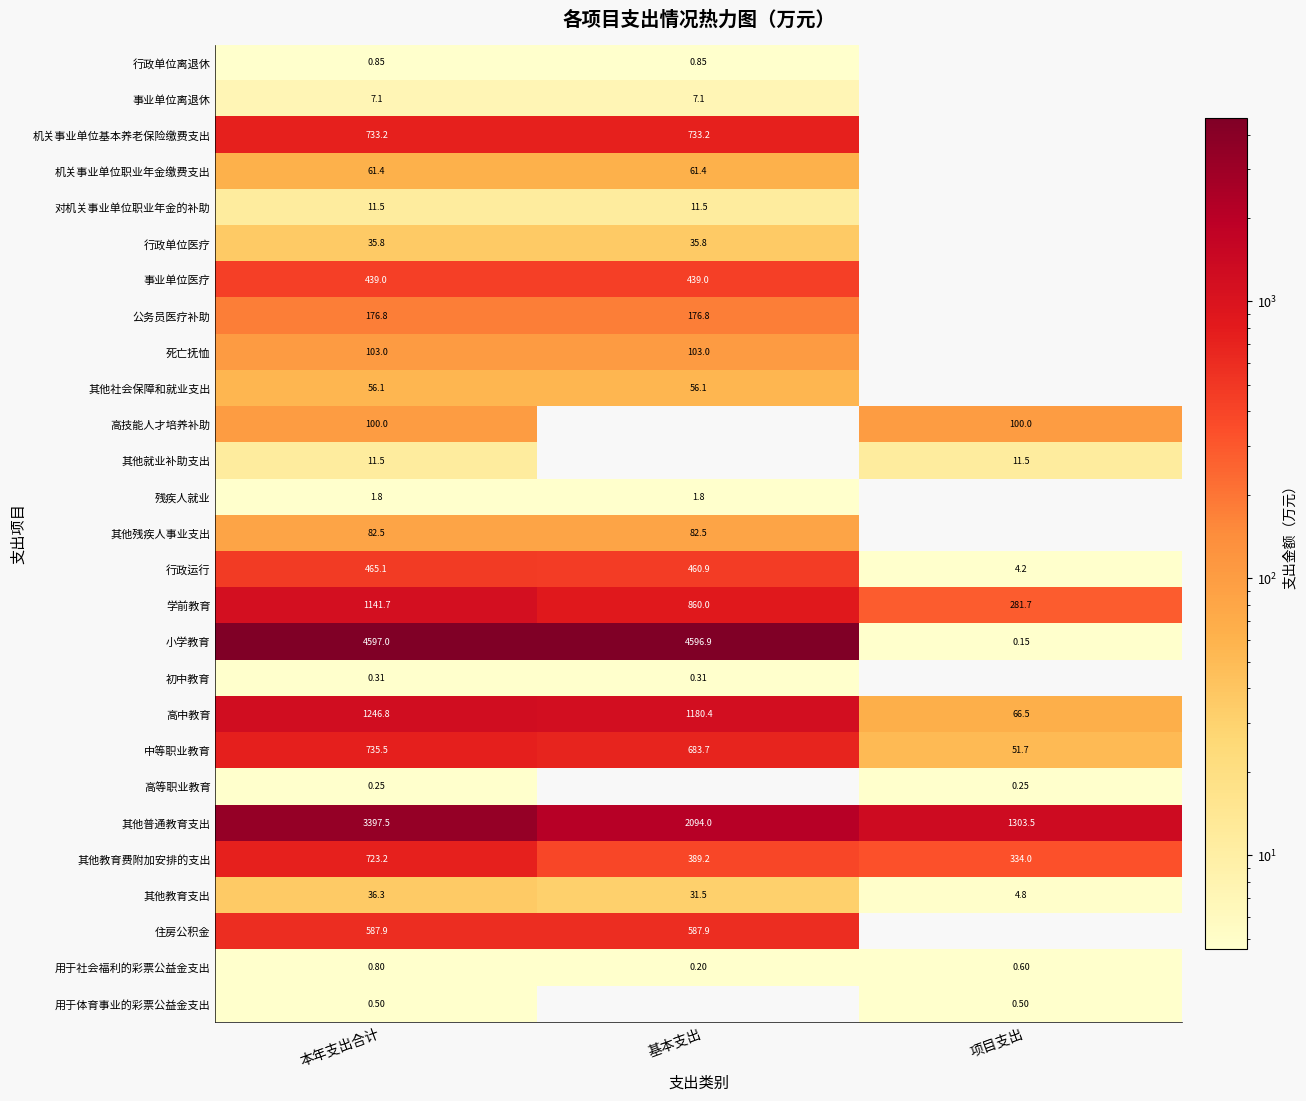

What is the spread (max minus min) of values at 本年支出合计?

4596.8